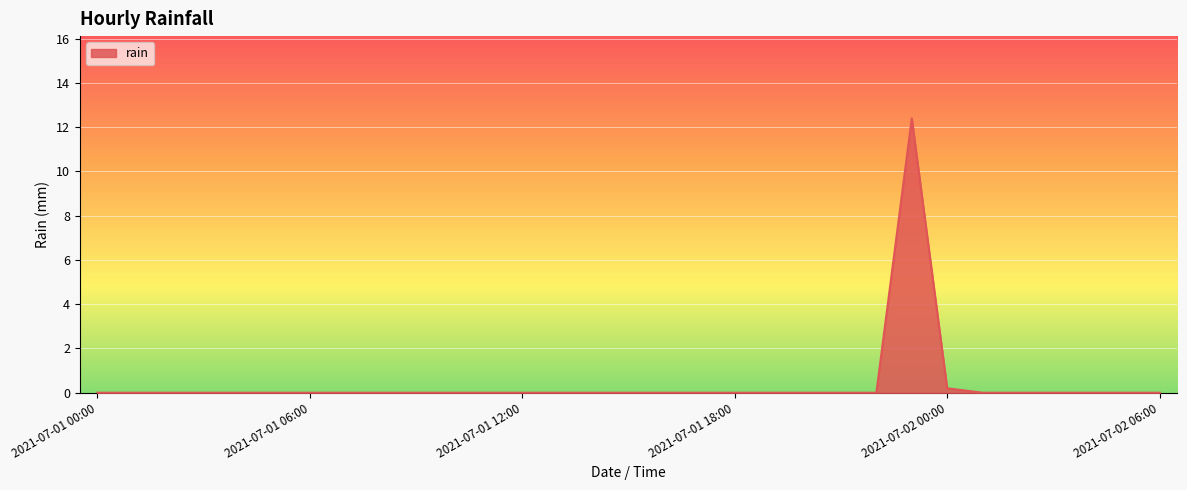

What is the maximum value shown in the chart?

12.4